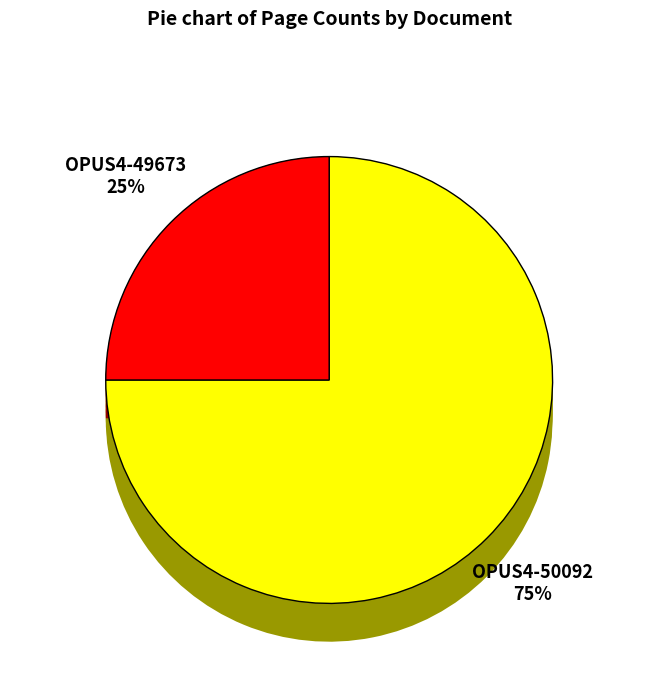

What percentage do OPUS4-49673 and OPUS4-50092 together represent?

100.0%